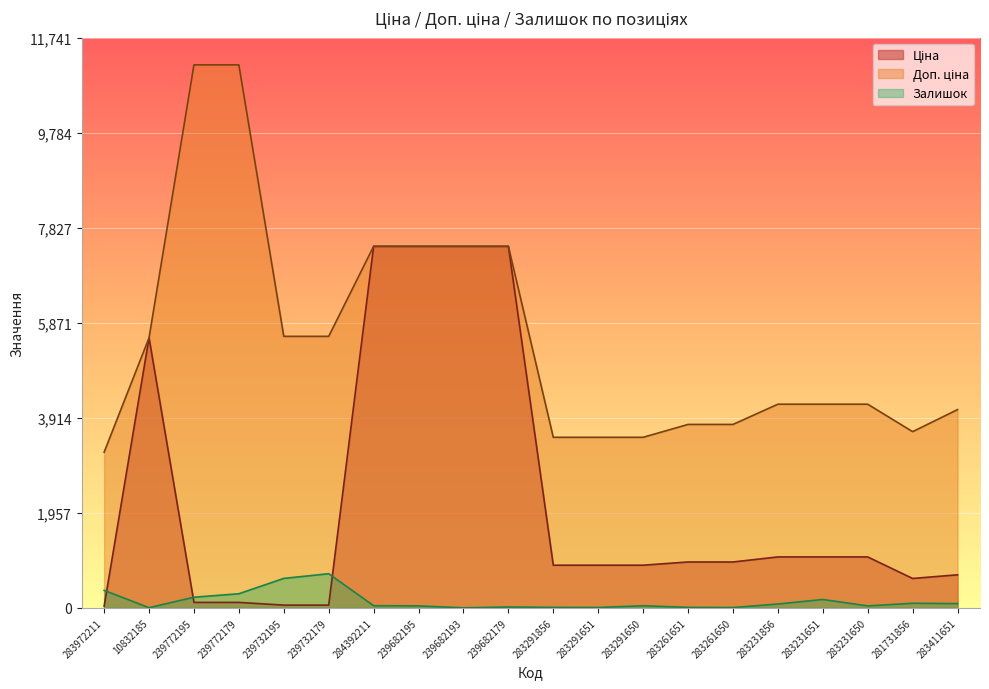

List the series in order of their peak value, highest first.

Доп. ціна, Ціна, Залишок